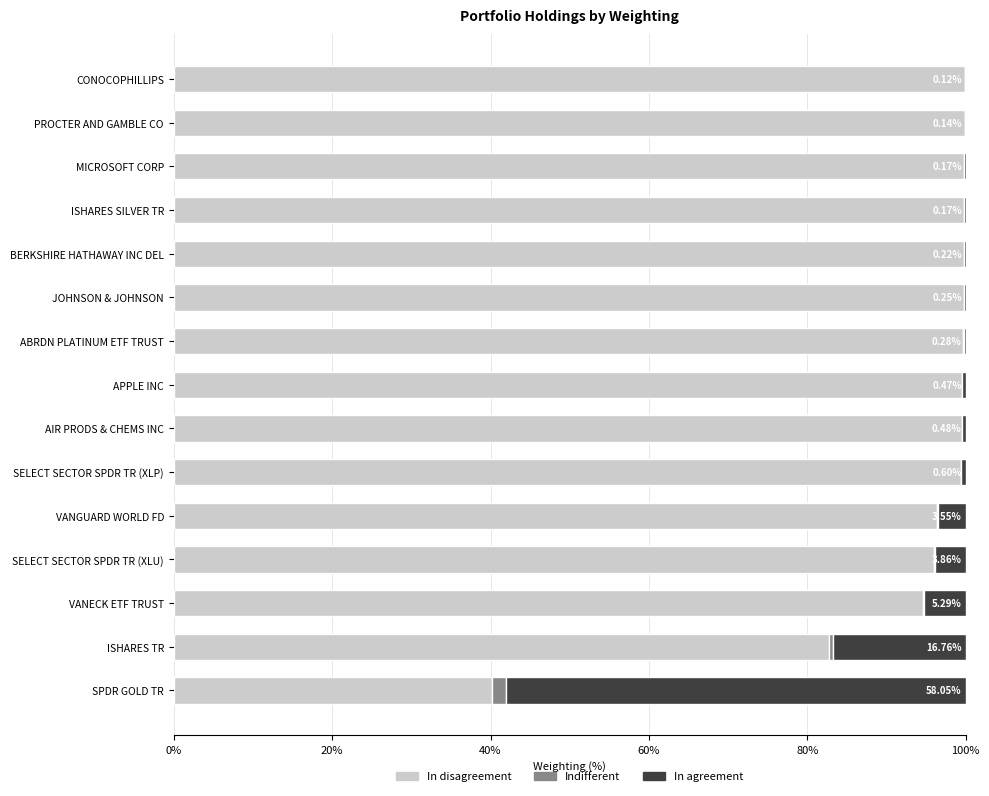

What is the sum of all In disagreement values?

1406.9